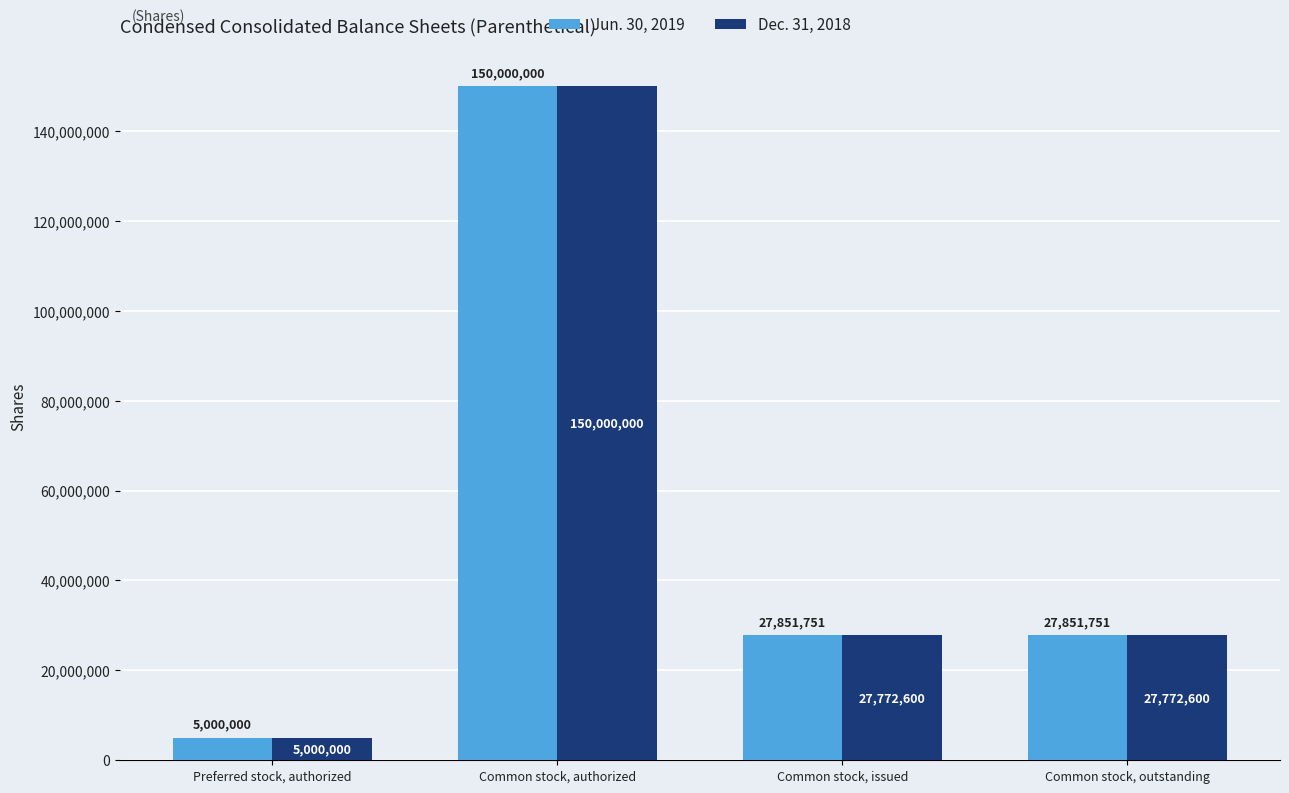

Reading right to left, list all the values displayed in this chart.

Jun. 30, 2019: Common stock, outstanding=27851751	Common stock, issued=27851751	Common stock, authorized=150000000	Preferred stock, authorized=5000000
Dec. 31, 2018: Common stock, outstanding=27772600	Common stock, issued=27772600	Common stock, authorized=150000000	Preferred stock, authorized=5000000